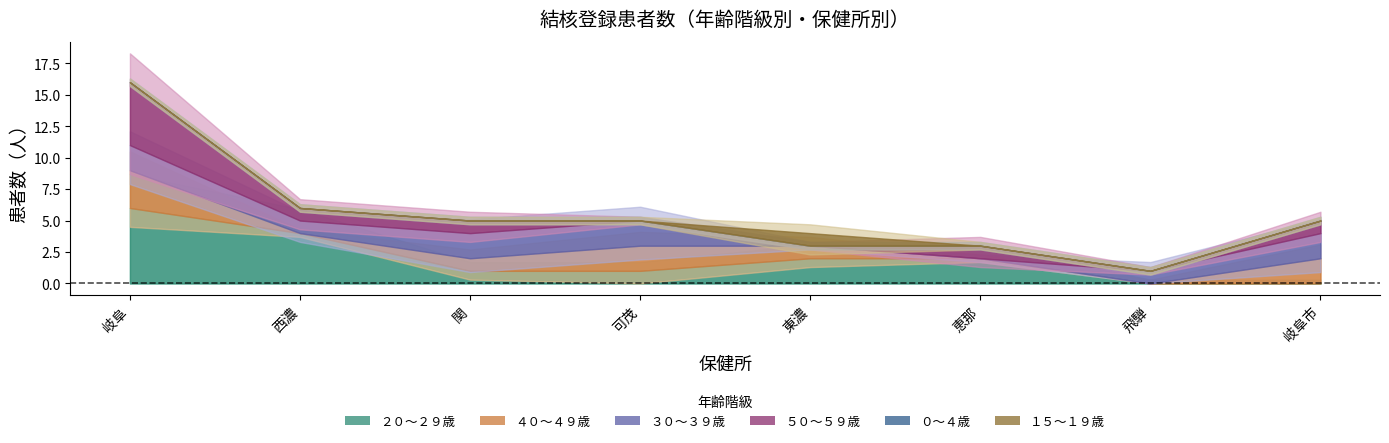

Does the chart display data point markers on the line(s)?

No